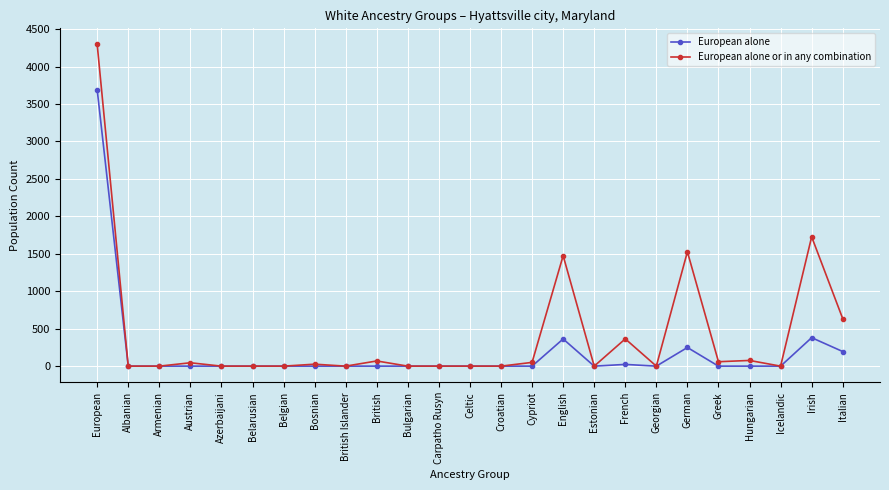

List the series in order of their overall mean, lowest first.

European alone, European alone or in any combination